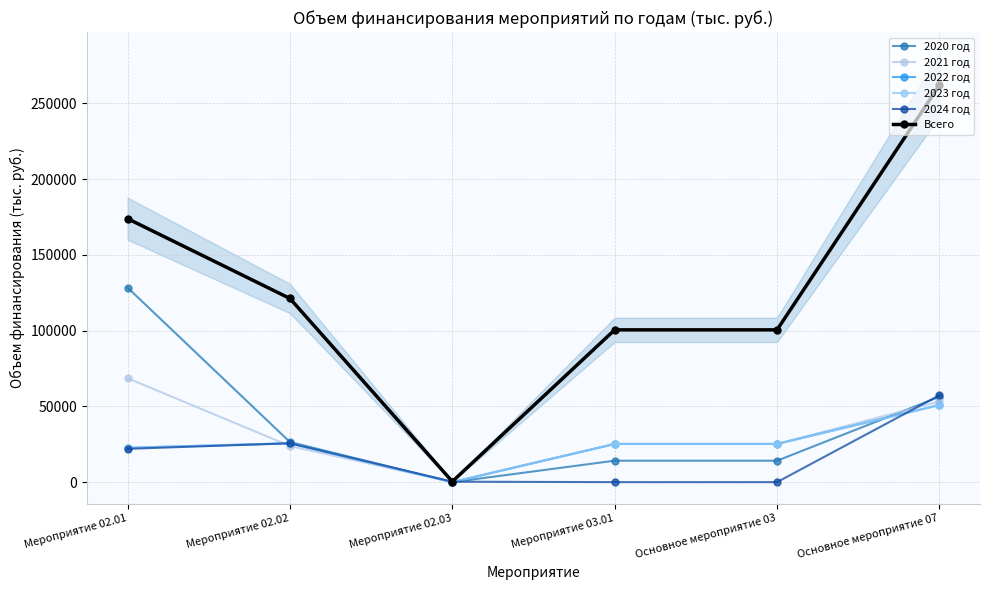

True or false: 2022 год and 2023 год cross at least once.

False